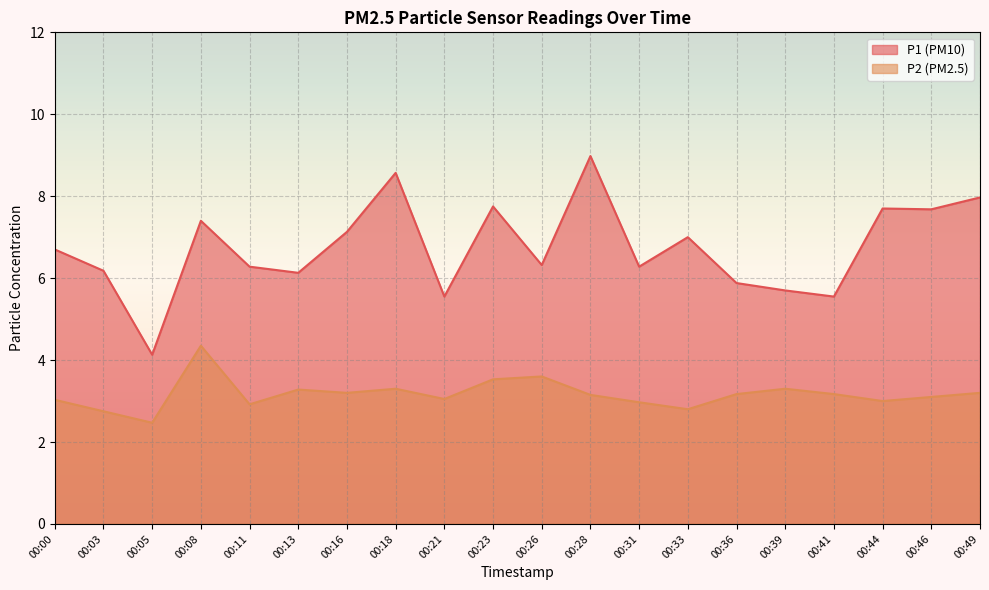

Which series has the largest total across all categories?

P1